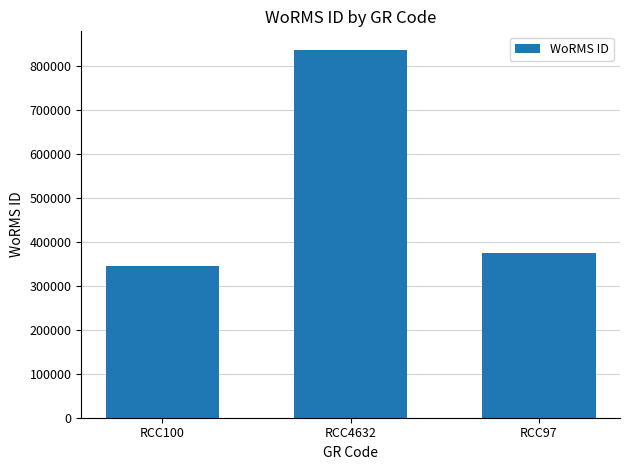

Rank the categories by value from highest to lowest.

RCC4632, RCC97, RCC100